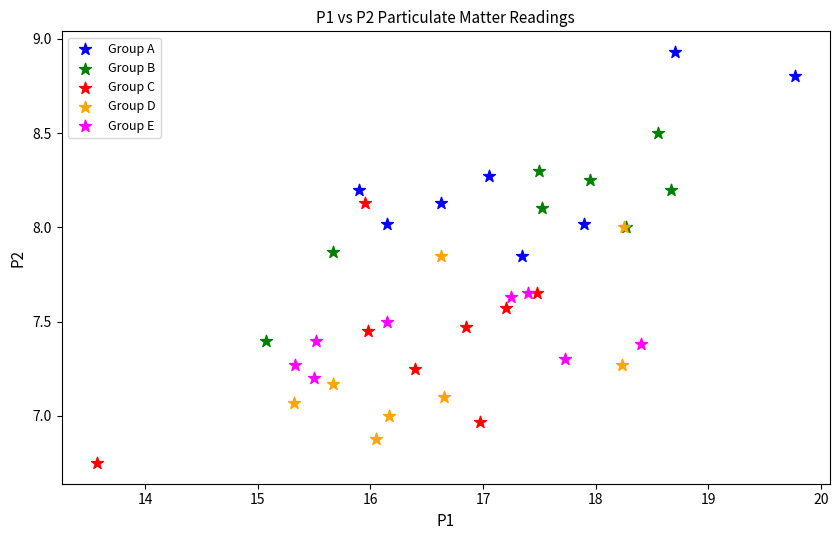

Which series reaches the minimum Y coordinate?

Group C